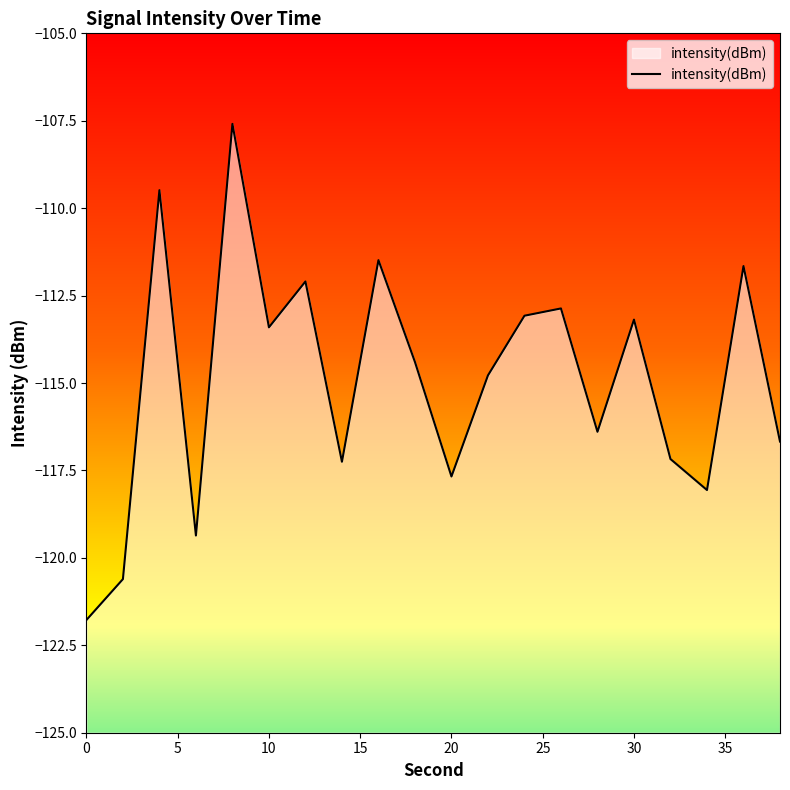

What is the smallest value displayed?

-121.8